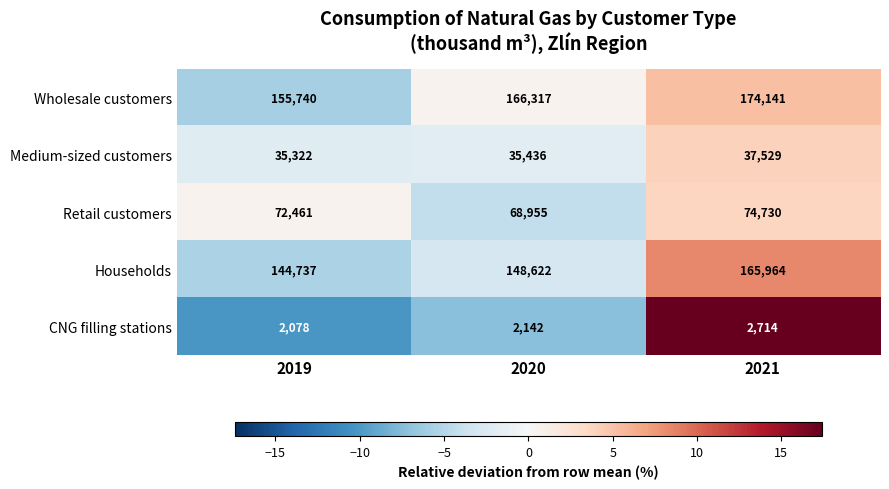

Reading left to right, what are all the values shown in this chart?

Wholesale customers: 2019=155740	2020=166317	2021=174141
Medium-sized customers: 2019=35322	2020=35436	2021=37529
Retail customers: 2019=72461	2020=68955	2021=74730
Households: 2019=144737	2020=148622	2021=165964
CNG filling stations: 2019=2078	2020=2142	2021=2714